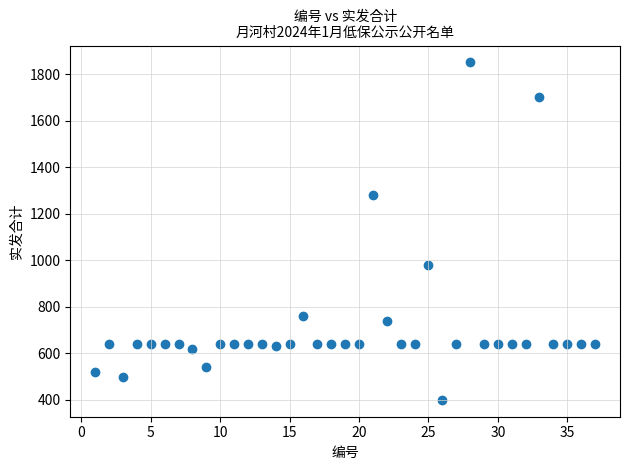

What is the range of X values (max minus min)?

36